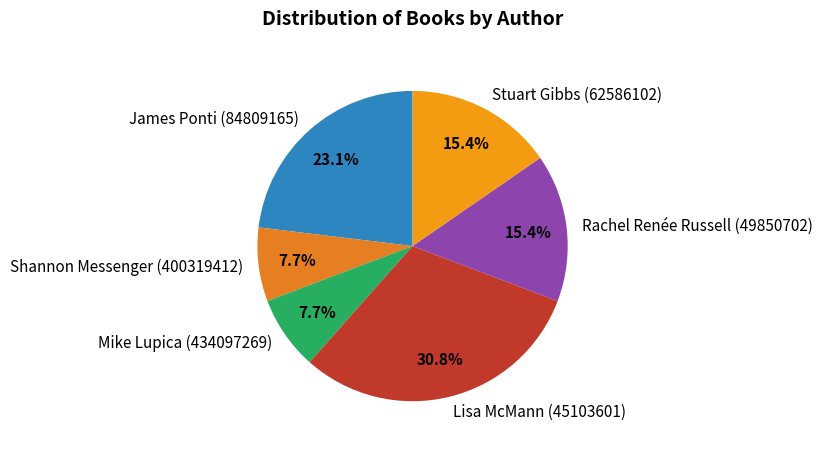

Is it true that Rachel Renée Russell (49850702) is 5% of the pie?

False